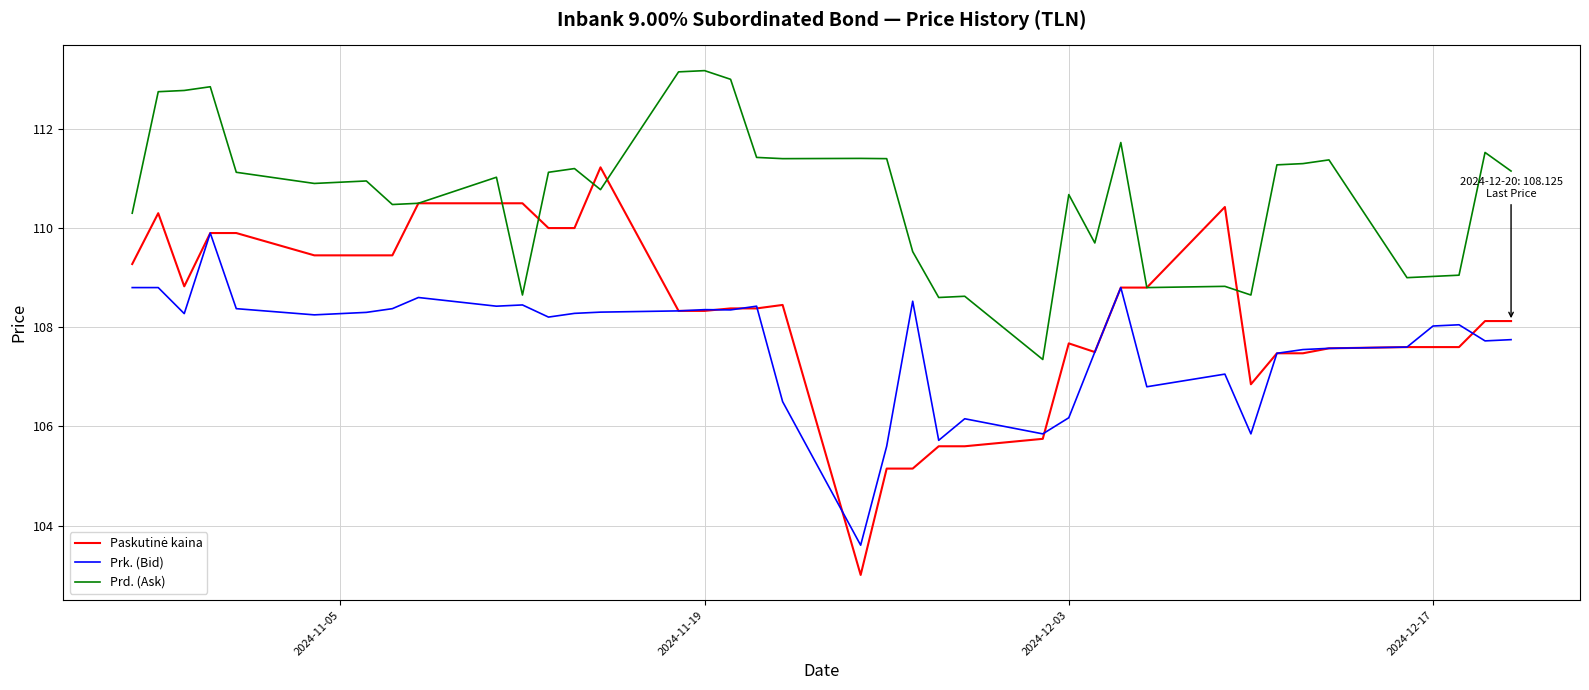

What is the maximum value shown in the chart?

113.2